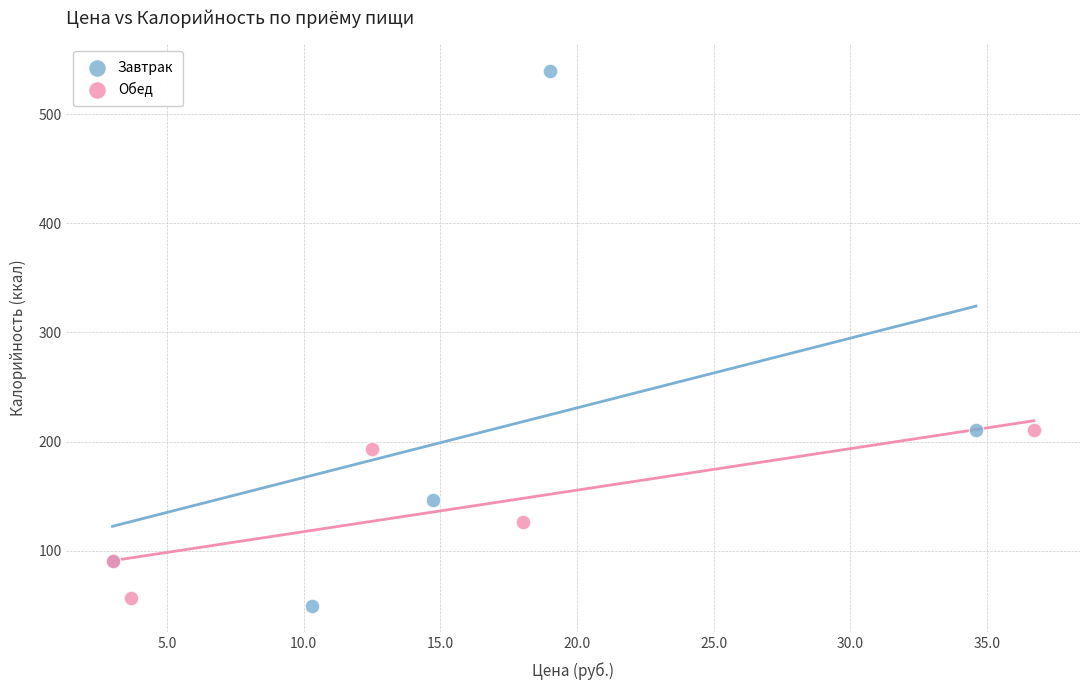

Which series contains the lowest Y value?

Завтрак